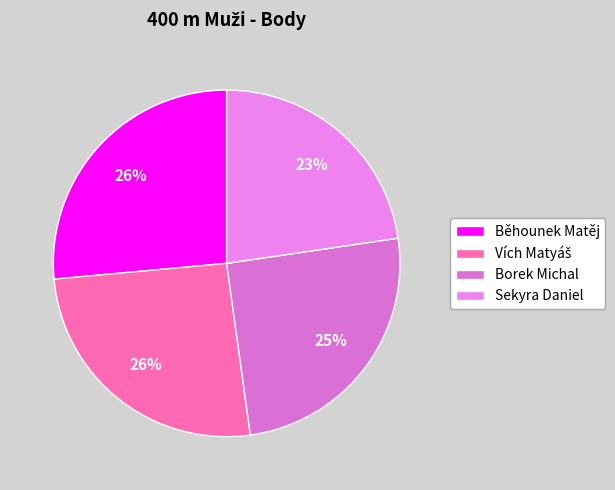

Which slice is the smallest?

Sekyra Daniel